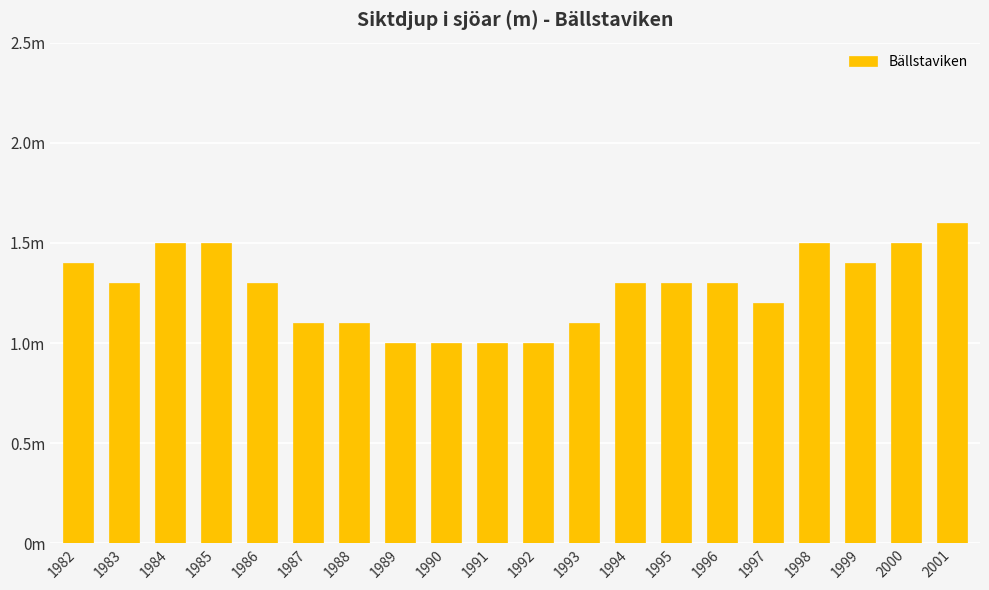

Count the number of values greater than 1.

16